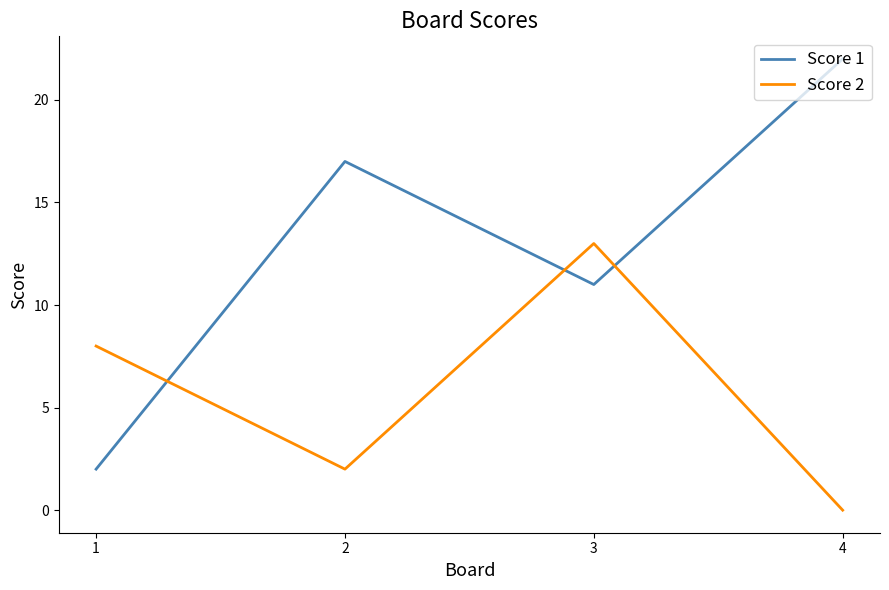

What is the sum of all Score 2 values?

23